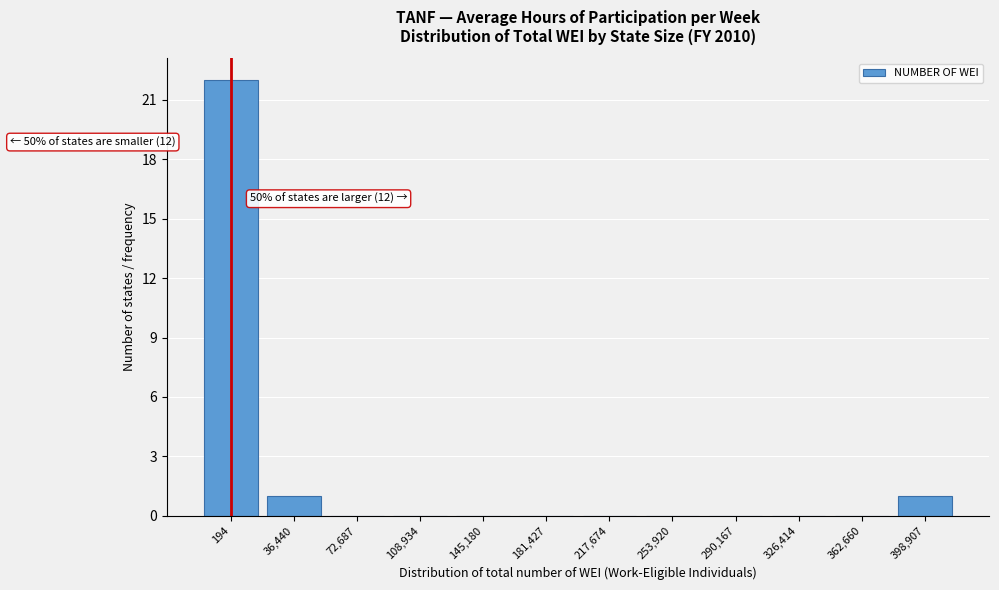

Reading left to right, what are all the values shown in this chart?

194=22	36,440=1	72,687=0	108,934=0	145,180=0	181,427=0	217,674=0	253,920=0	290,167=0	326,414=0	362,660=0	398,907=1